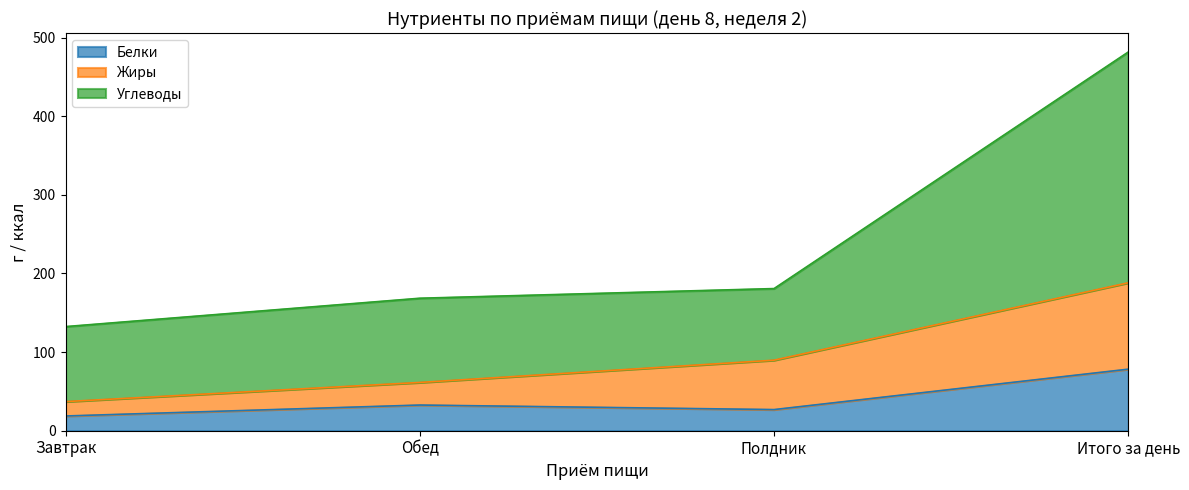

What is the maximum value shown in the chart?

481.6